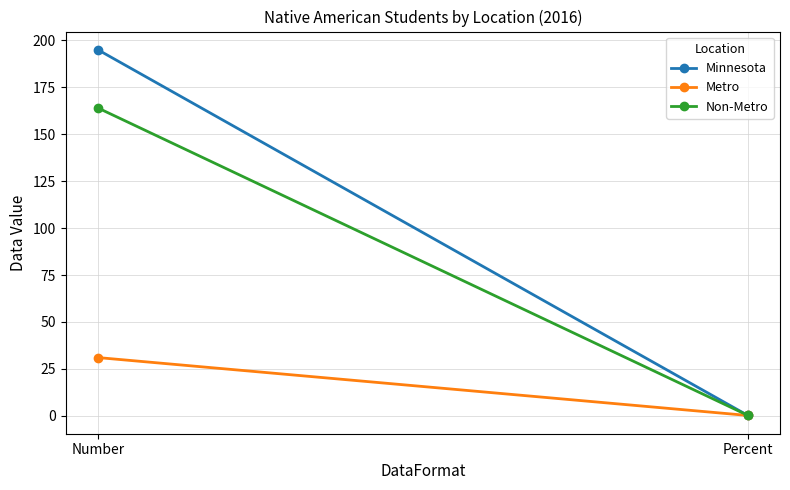

Read the Metro value at Percent.

0.2